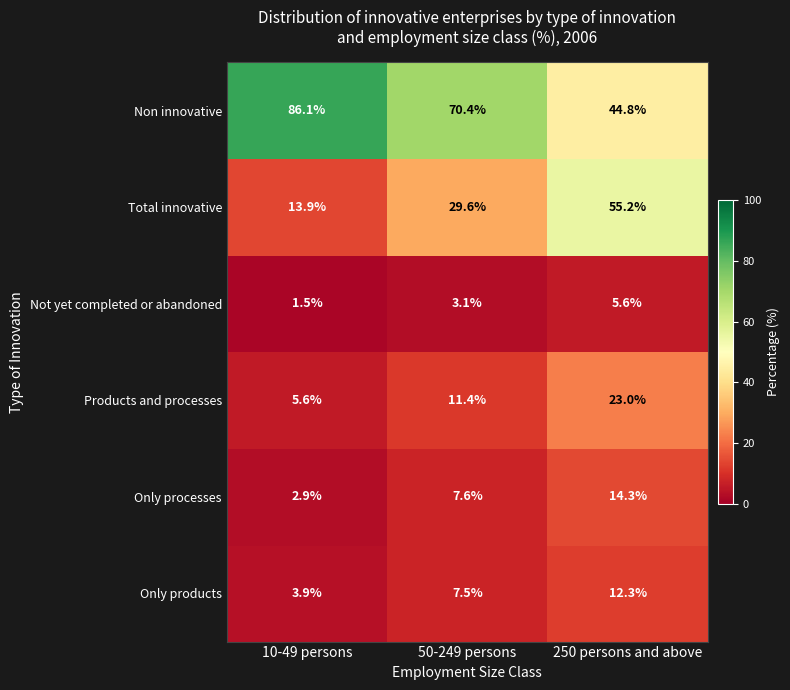

True or false: Only products has a value of 12.3 at 250 persons and above.

True